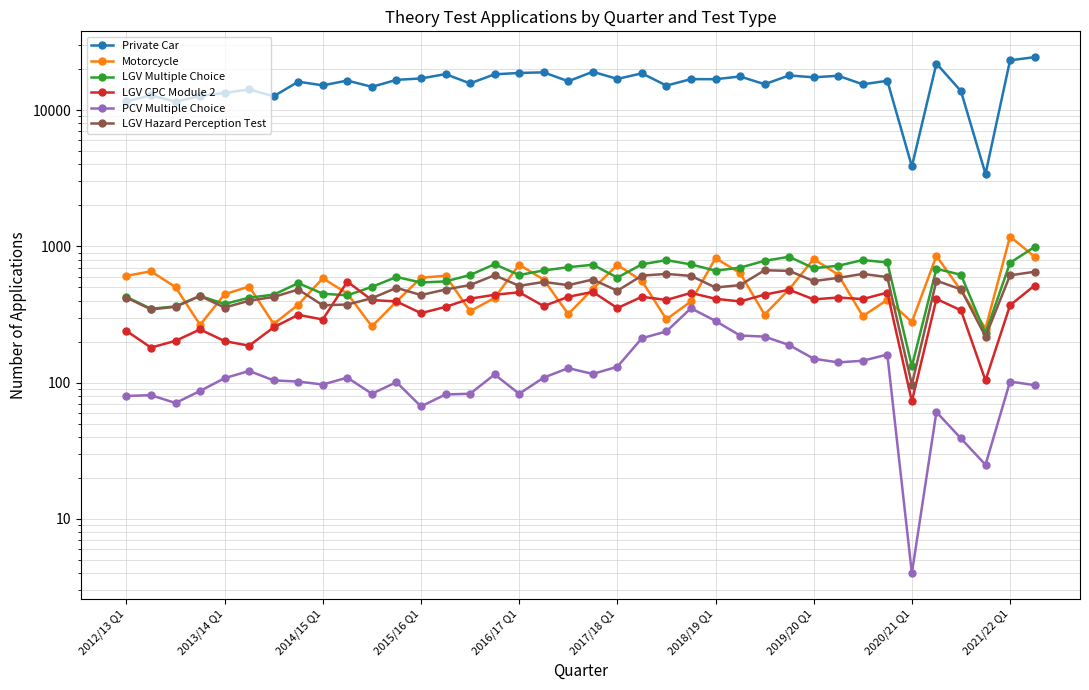

What is the spread (max minus min) of values at 2017/18 Q1?

16832